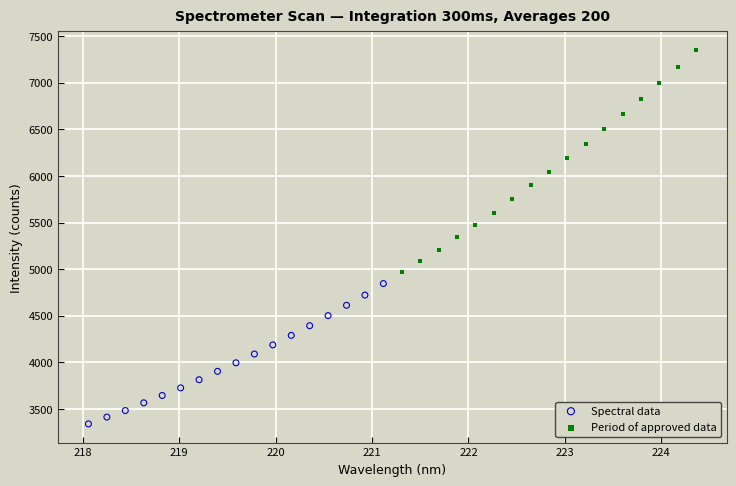

Which series contains the highest Y value?

Period of approved data